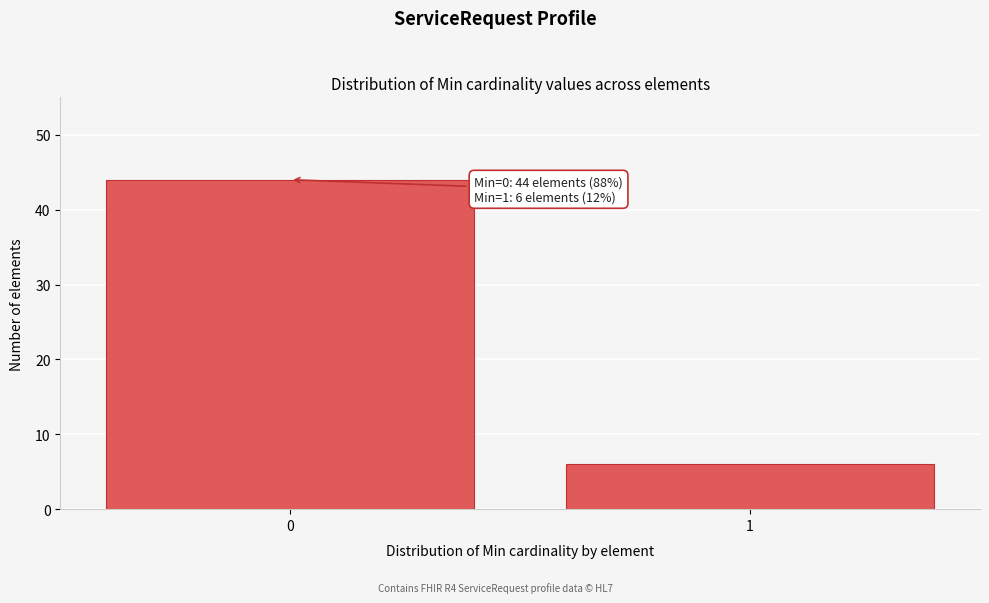

Reading right to left, what are all the values shown in this chart?

6	44